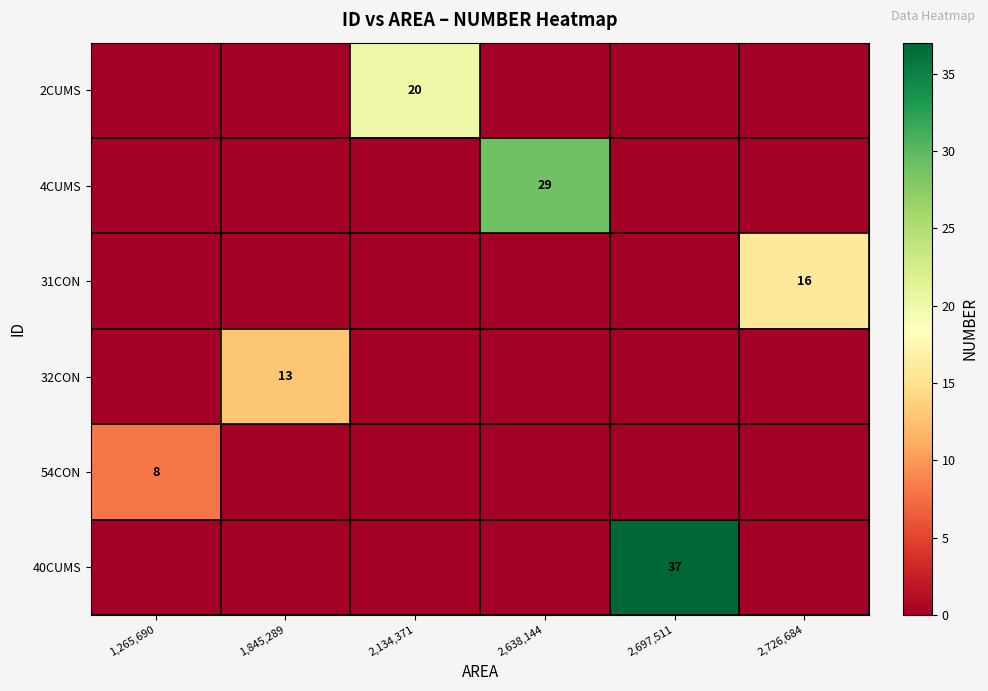

Is it true that 31CON equals 16 at 2,726,684?

True